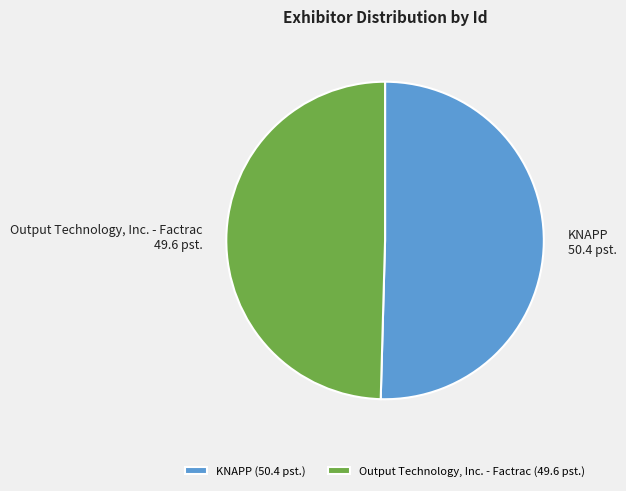

What is the ratio of the value at Output Technology, Inc. - Factrac to the value at KNAPP?

1.0